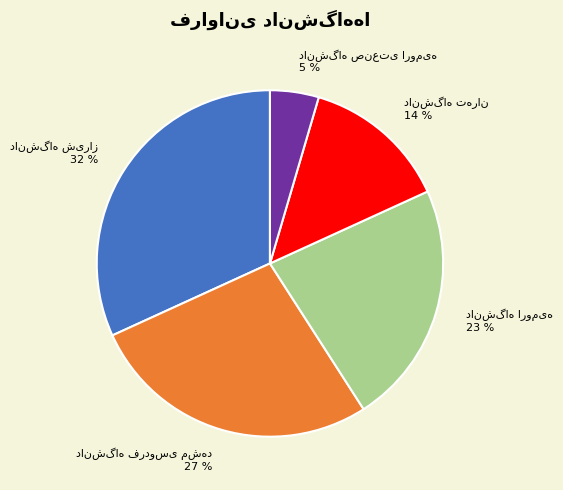

To the nearest percent, what is the difference between the largest and smallest slice percentages?

27%